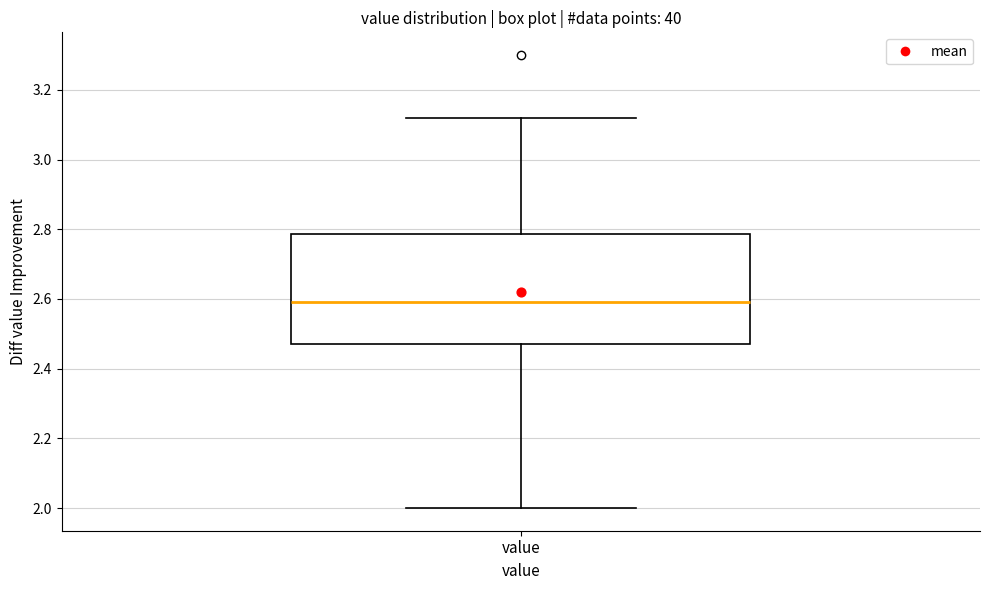

Read this box plot against the y-axis: the position of the median line, the range covered by the box, and the ends of both whiskers. The values are not printed on the chart, so give them approximately, as read against the axis.

median 2.60, box 2.48 to 2.78, whiskers 2.00 to 3.12